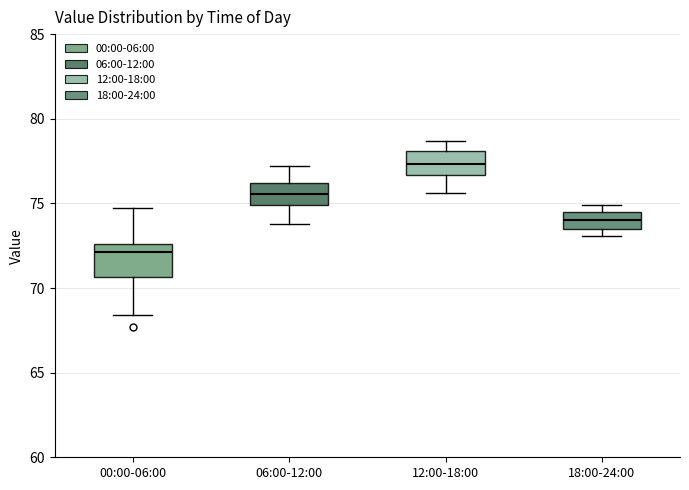

Comparing the boxes themselves (not the whiskers), which one is the tallest?

00:00-06:00